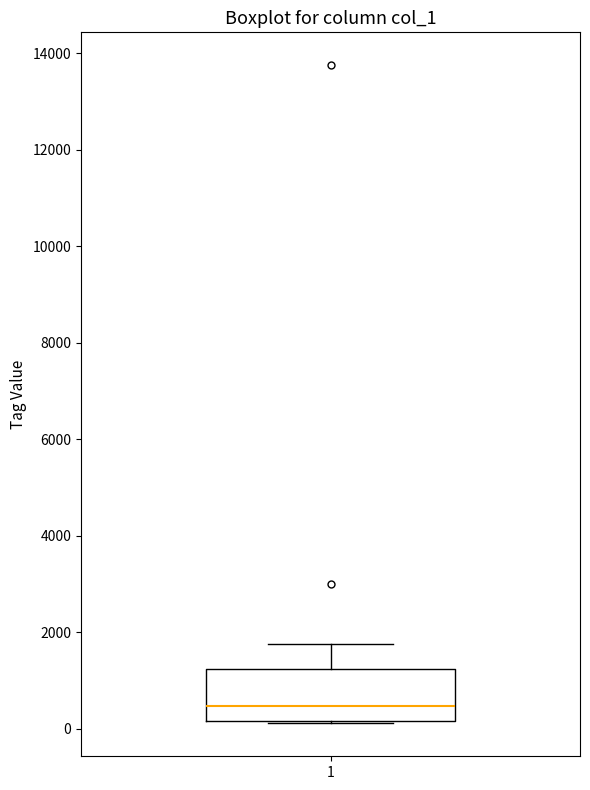

Read this box plot against the y-axis: the position of the median line, the range covered by the box, and the ends of both whiskers. The values are not printed on the chart, so give them approximately, as read against the axis.

median 400, box 200 to 1200, whiskers 200 to 1800